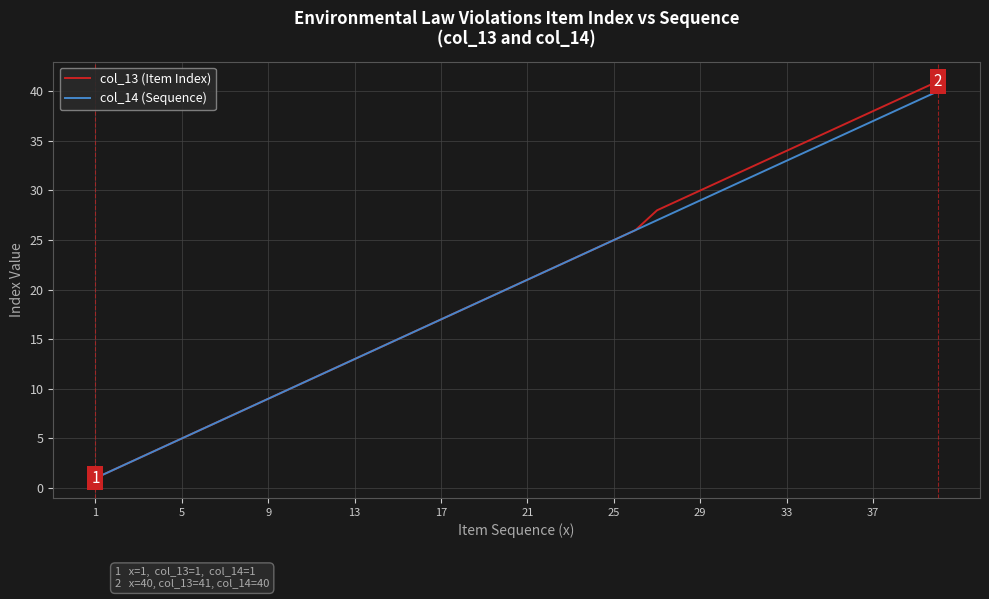

Which series has the largest range (max minus min)?

col_13 (Item Index)